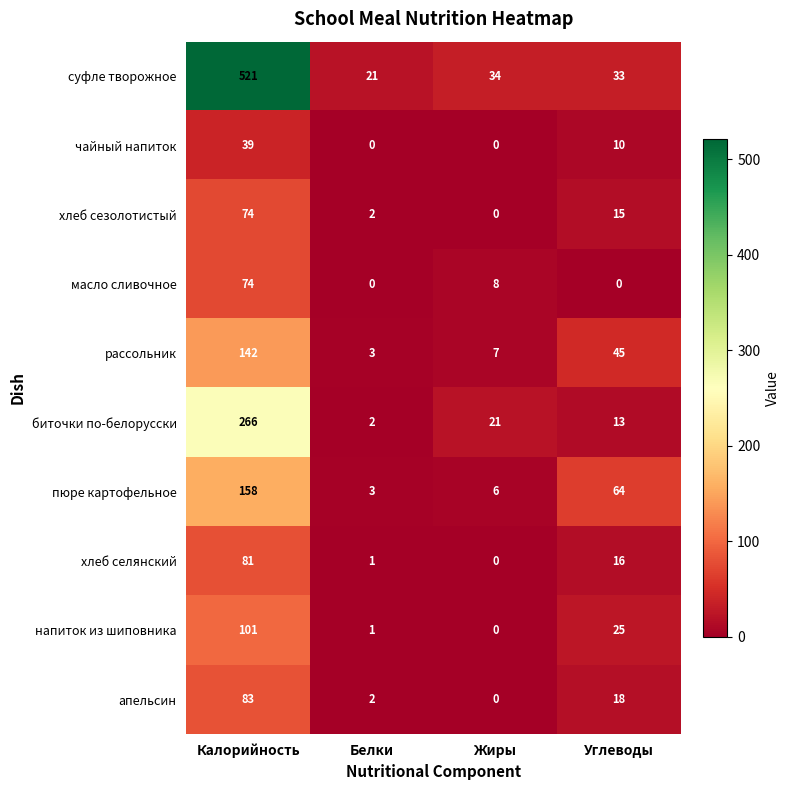

What is the sum of all чайный напиток values?

49